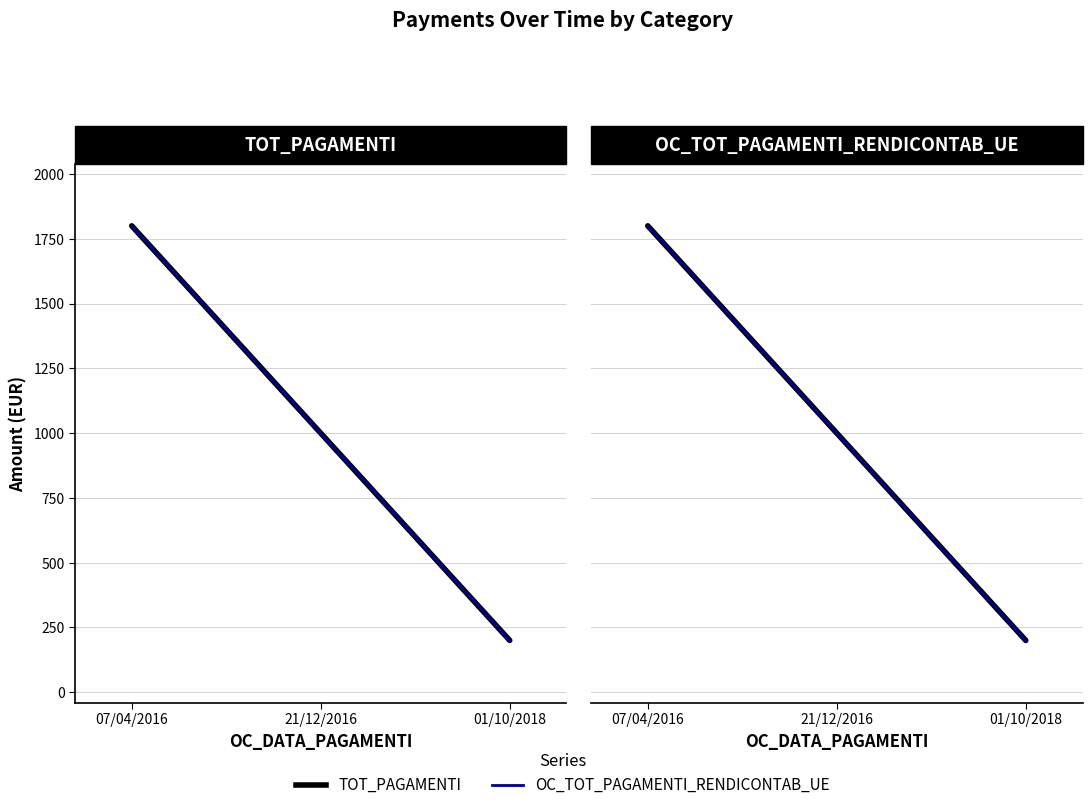

At which category is the sum across all series the highest?

07/04/2016